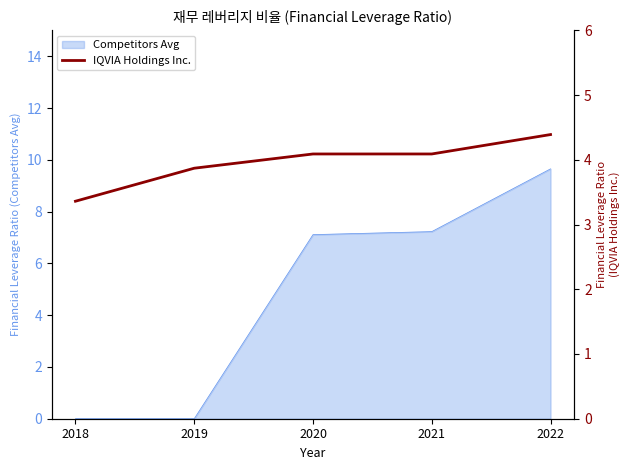

What is the greatest value displayed?

4.4